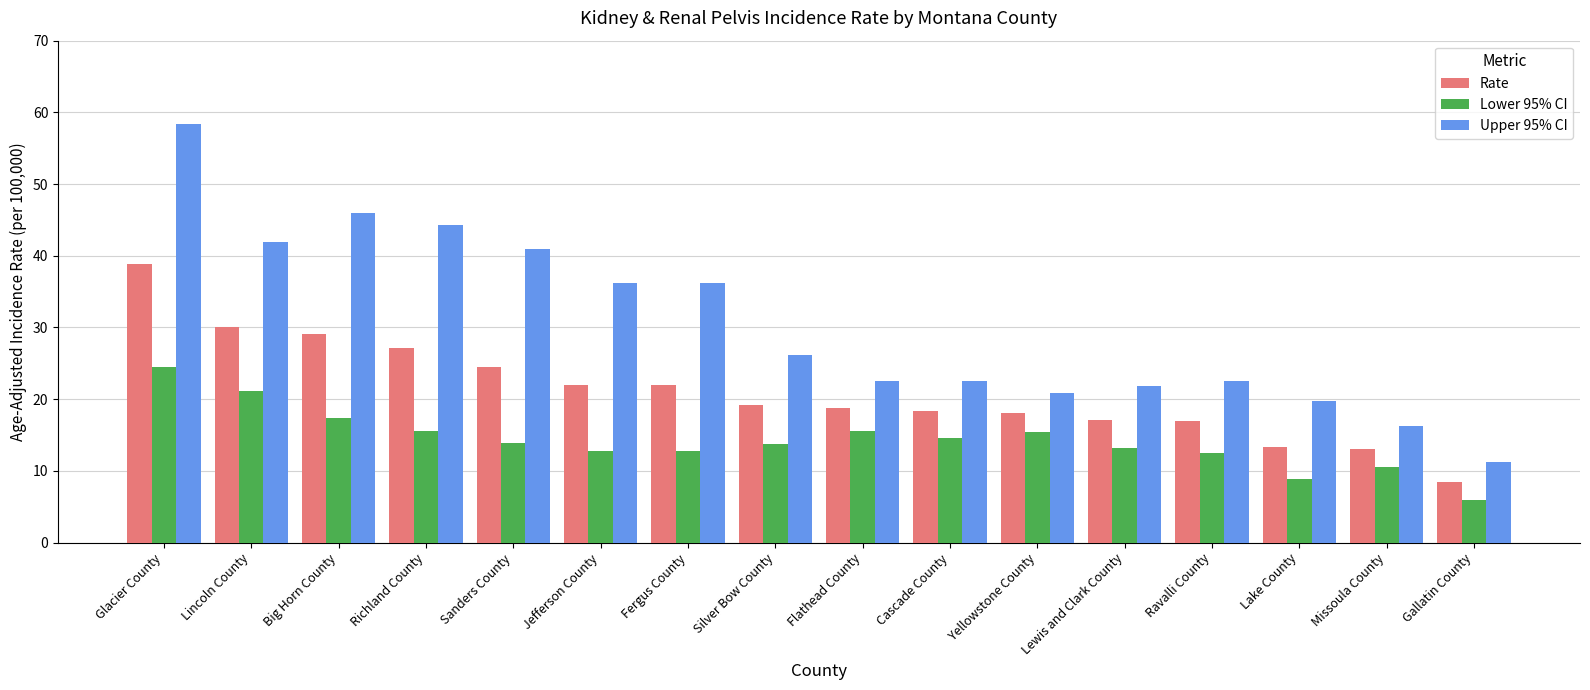

What is the spread (max minus min) of values at Lewis and Clark County?

8.6